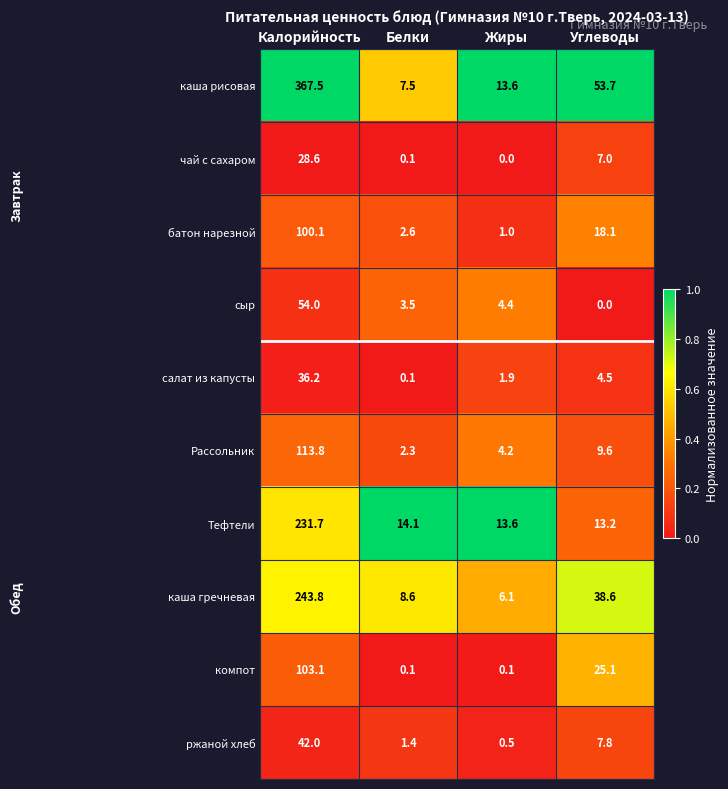

Where does the каша гречневая series first go above 38?

Калорийность